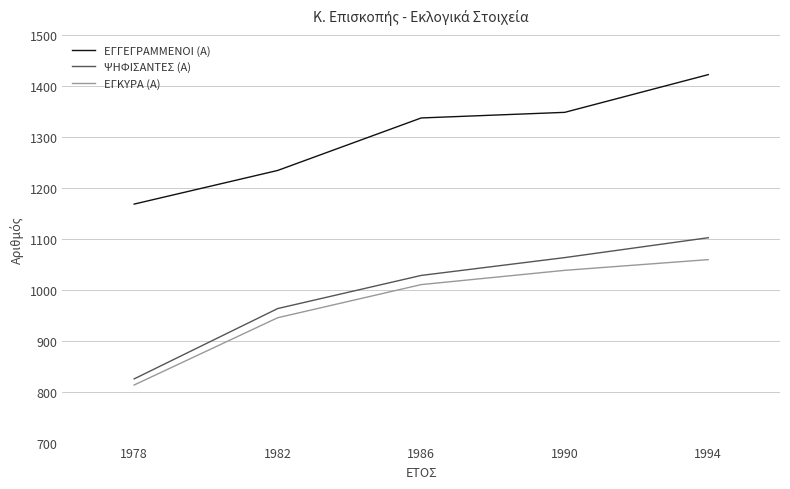

The value of ΕΓΓΕΓΡΑΜΜΕΝΟΙ (Α) at 1990 is 527. True or false?

False